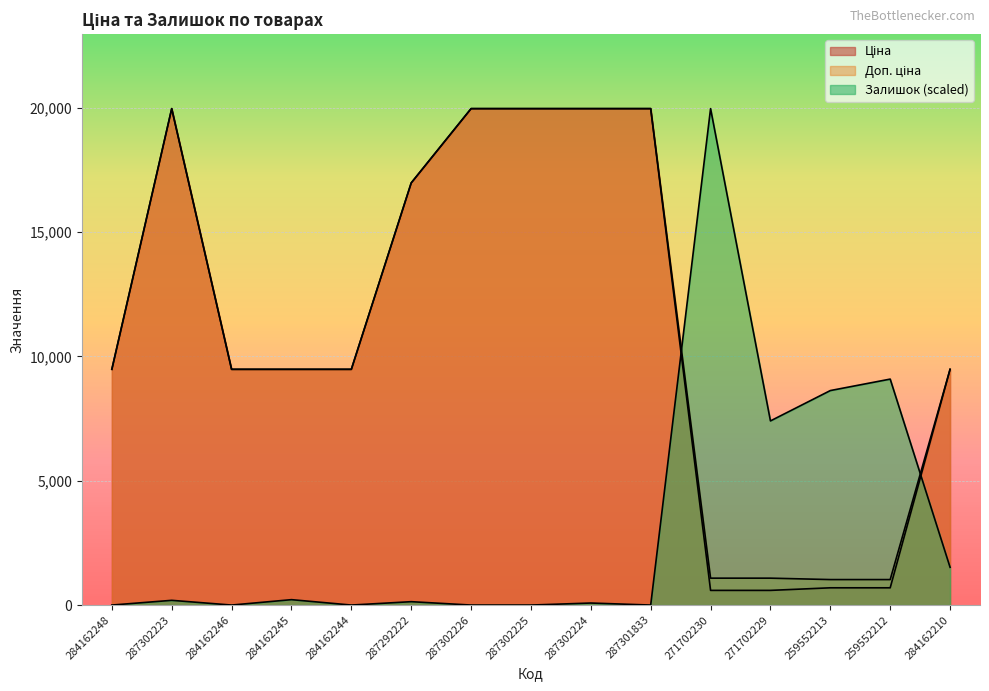

What is the label of the 3rd point from the left?

284162246